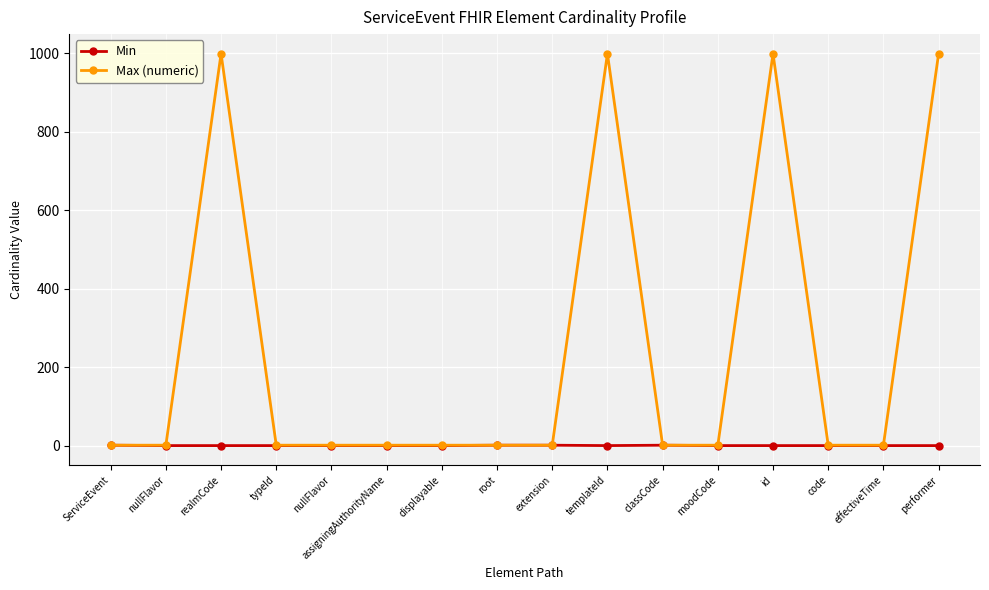

How many lines are shown in the chart?

2